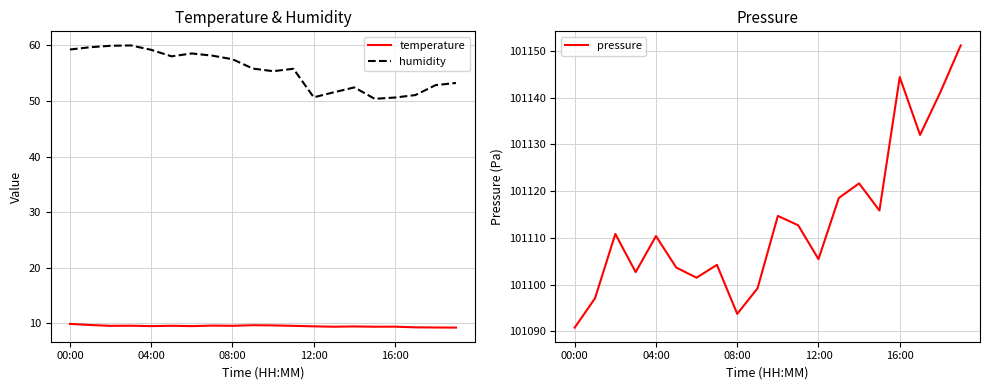

What is the label of the 20th point from the left?

19